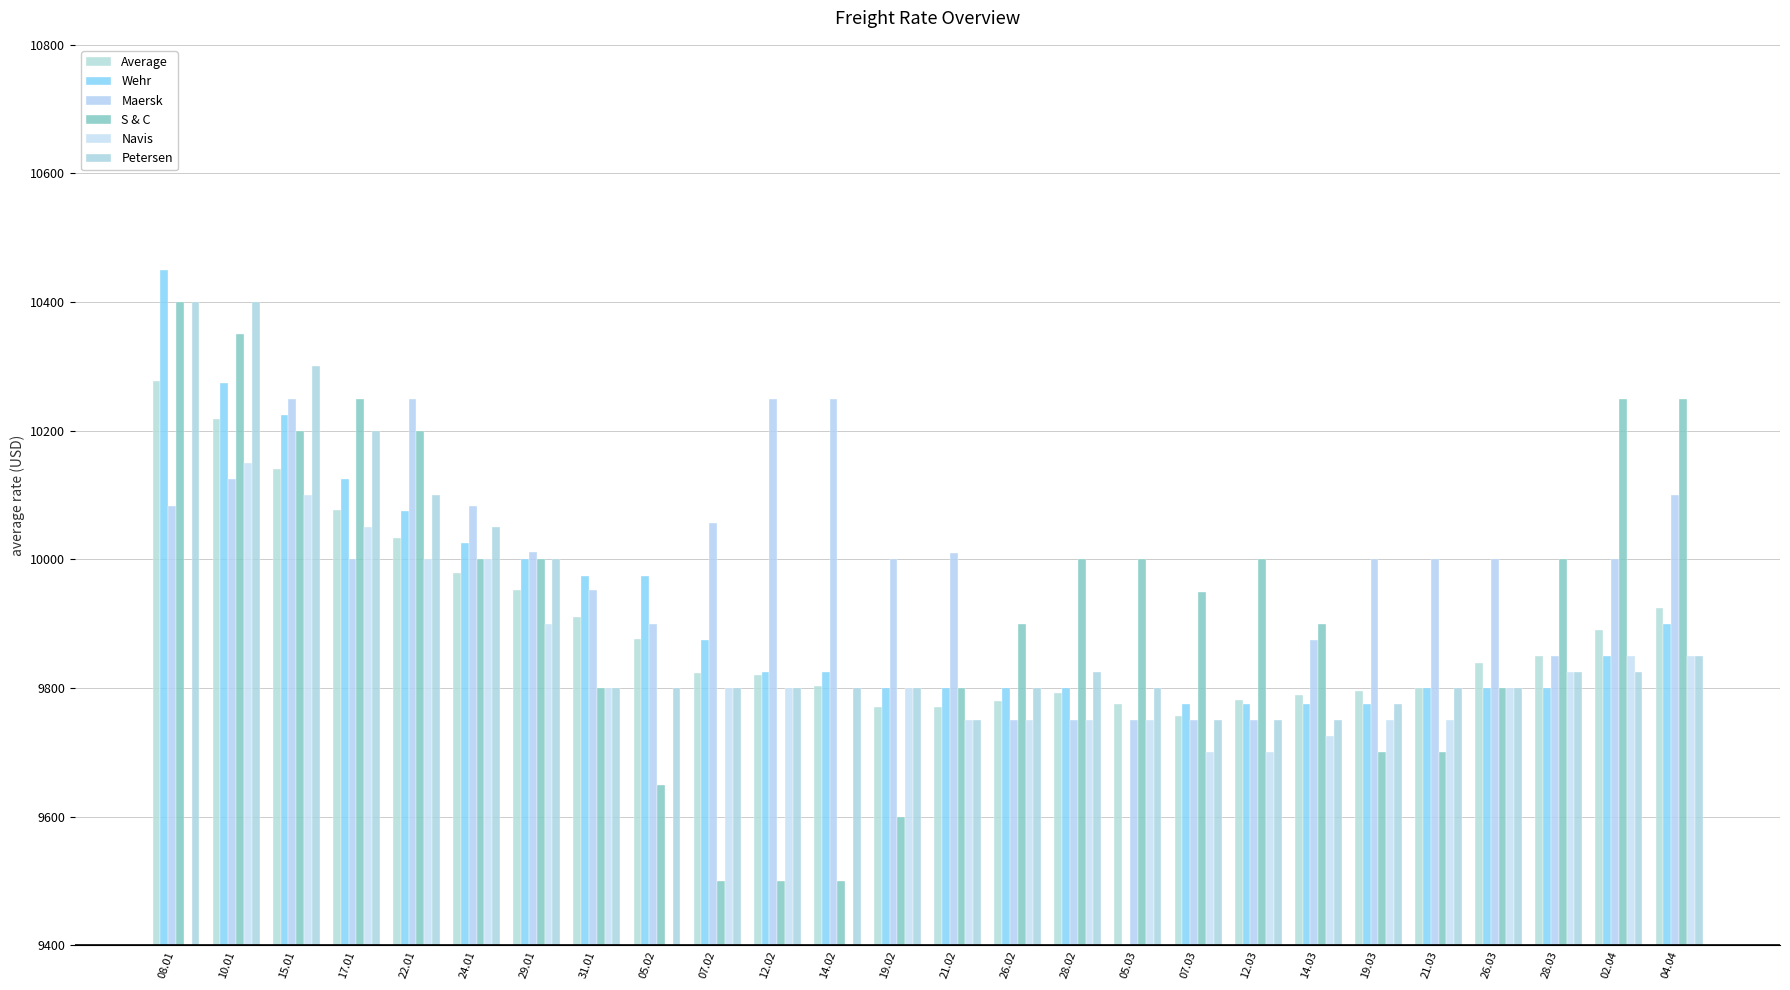

How many bars are there in total?

156